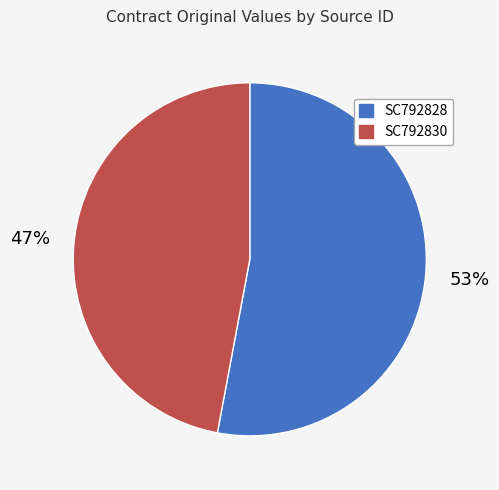

True or false: SC792828 accounts for 53% of the total.

True